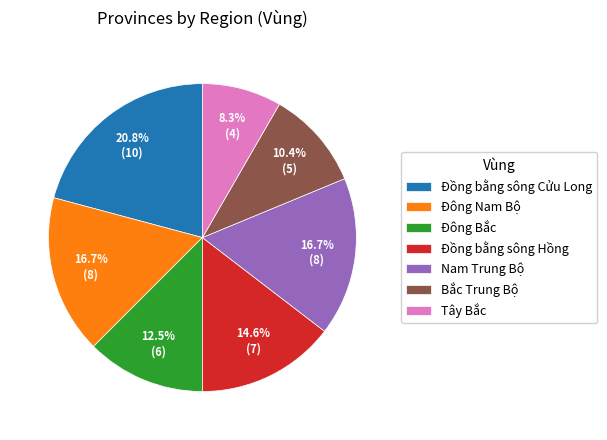

Is it true that Bắc Trung Bộ is 4% of the pie?

False